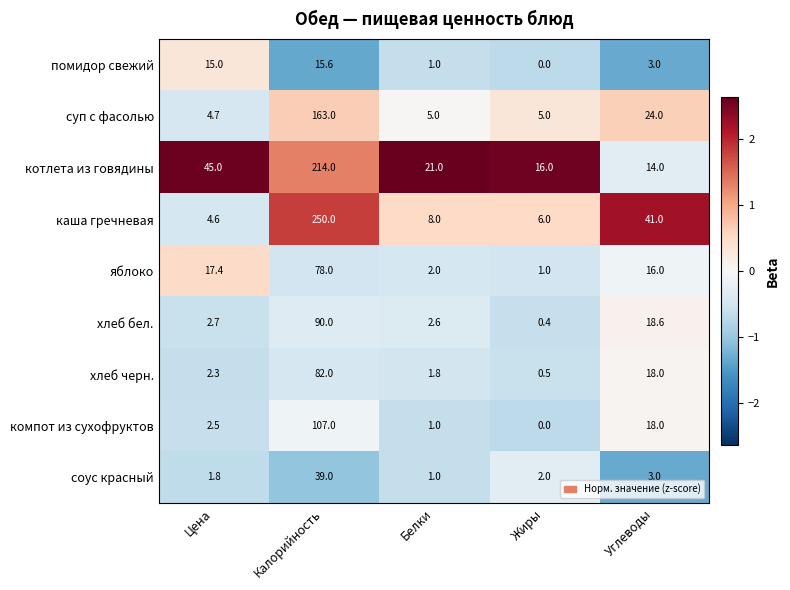

Which category has the lowest value across all series?

Жиры